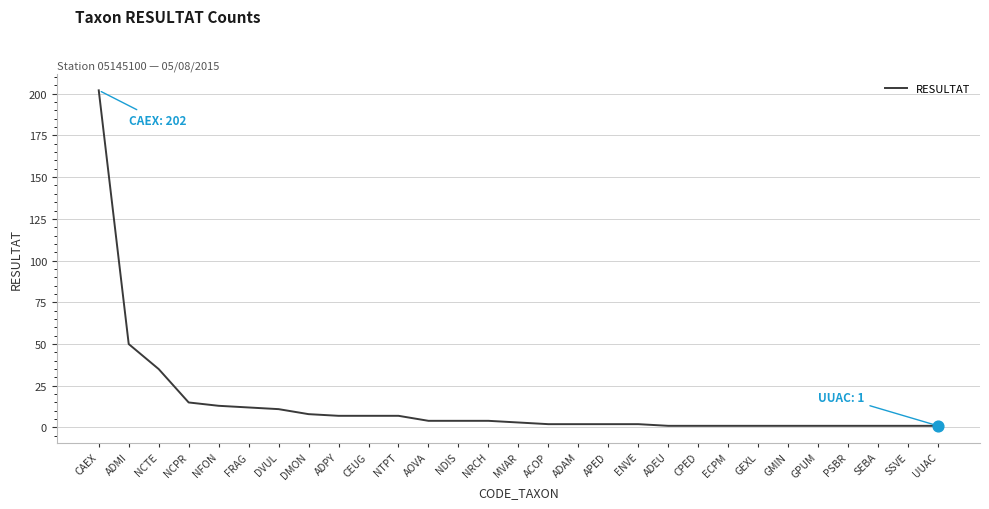

What is the change in value from NRCH to UUAC?

-3